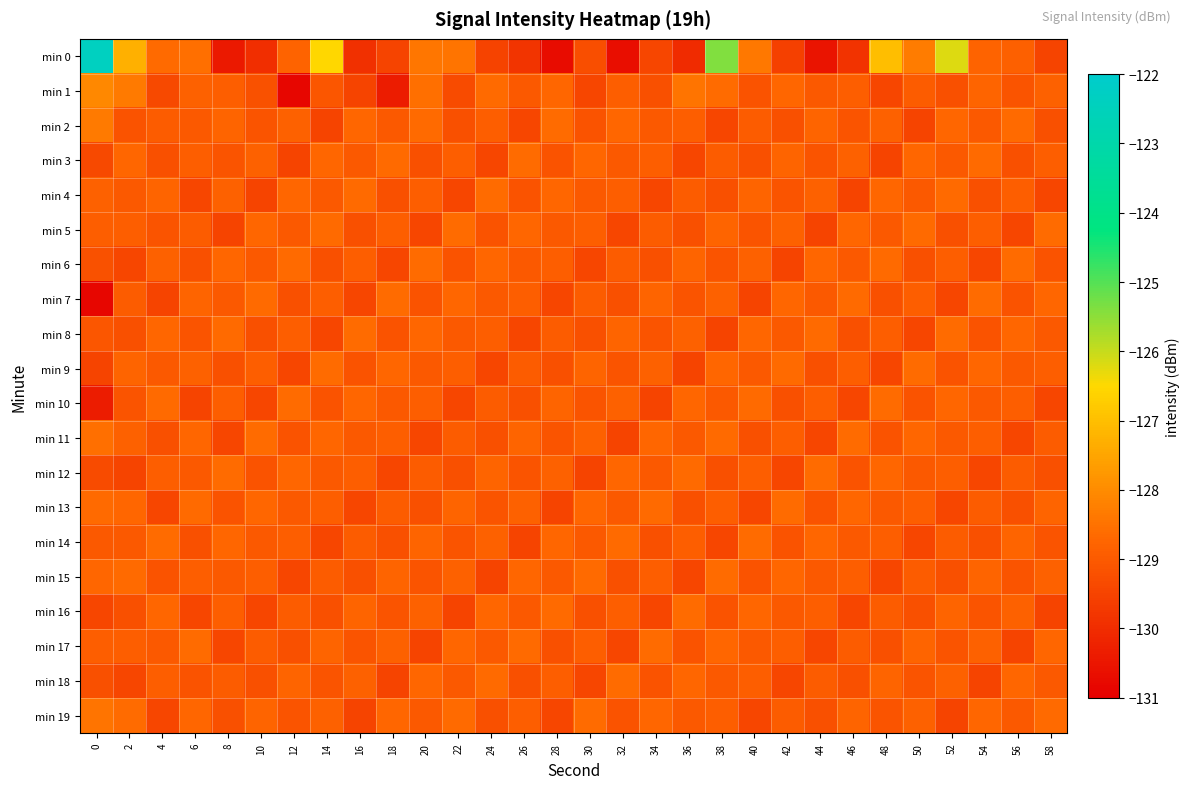

At how many categories does at least one series exceed -125?

1